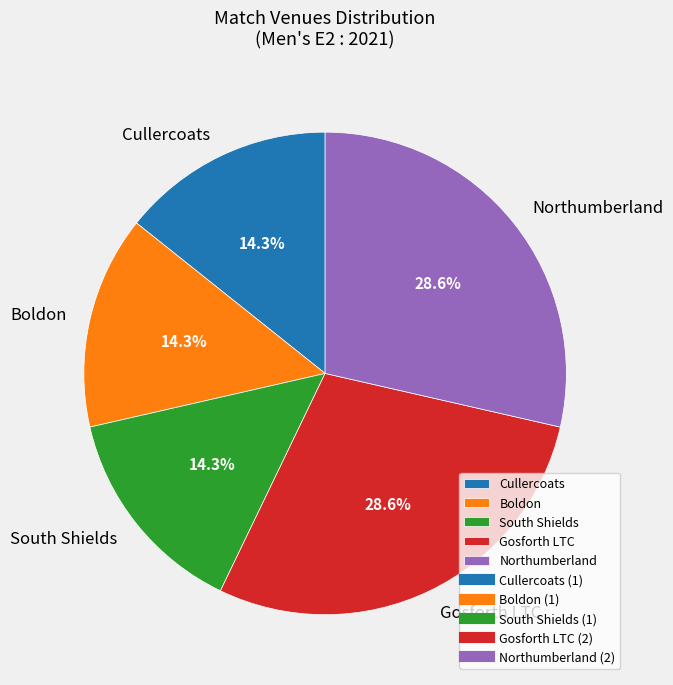

Count the number of slices in the pie.

5